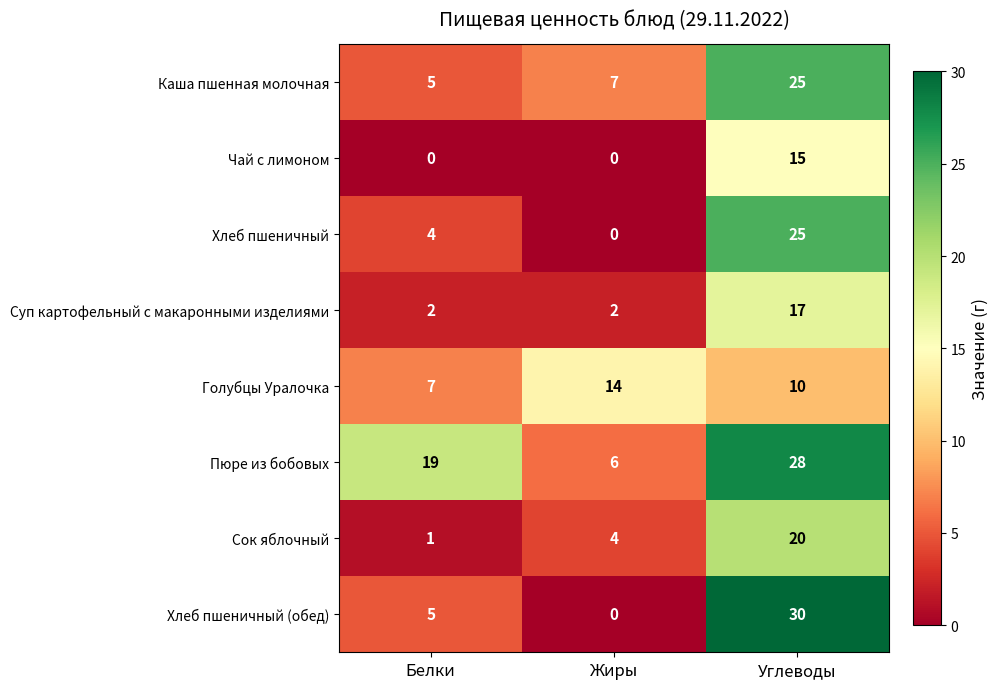

What is the difference between the maximum and minimum values in the Каша пшенная молочная series?

20